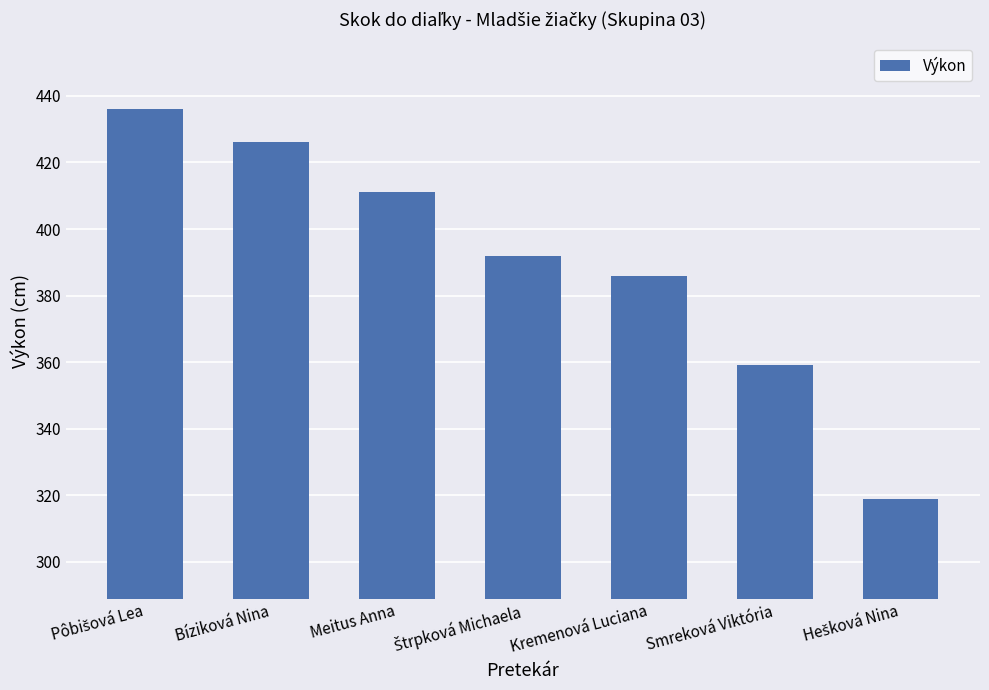

What is the value of the 3rd bar from the left?

411